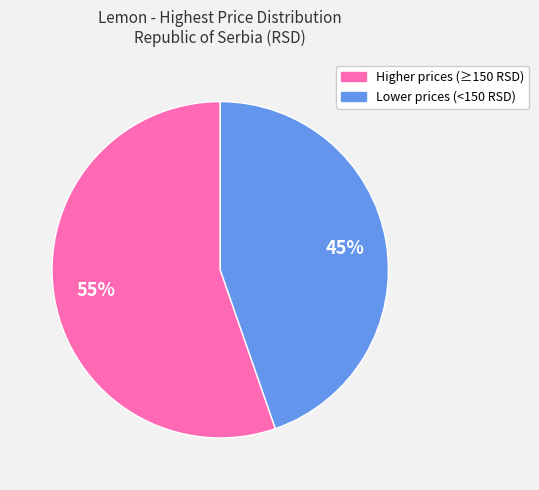

Is there a majority slice in this chart?

Yes